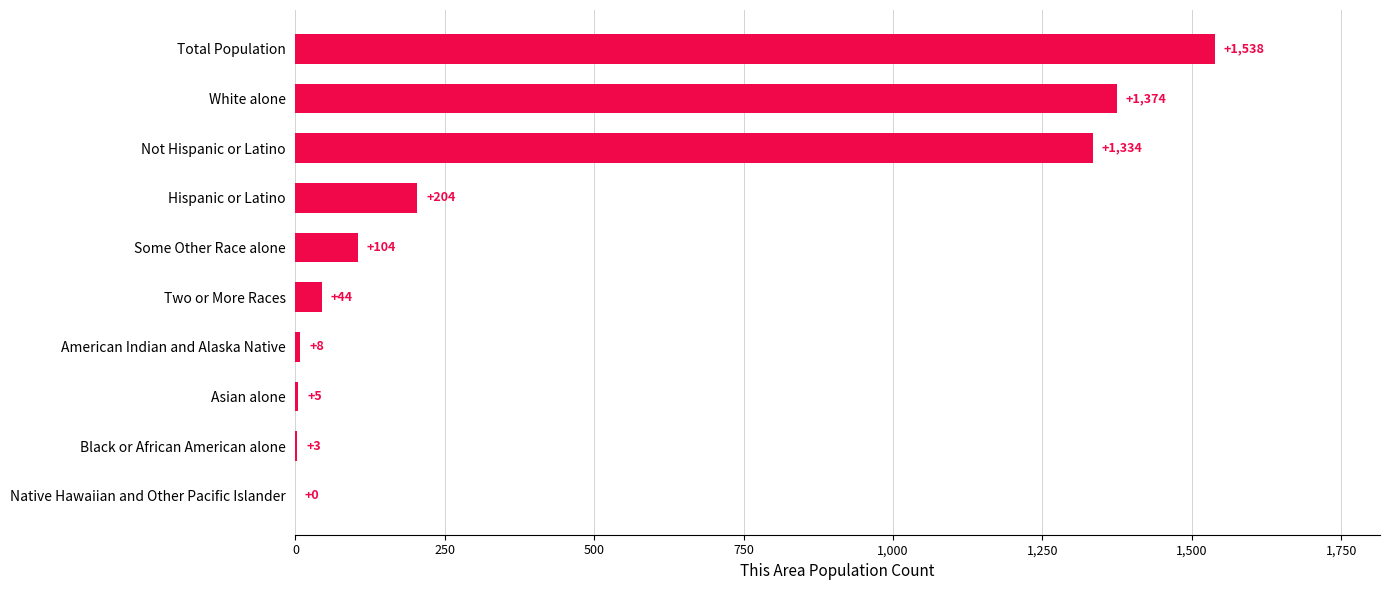

What is the sum of all values?

4614